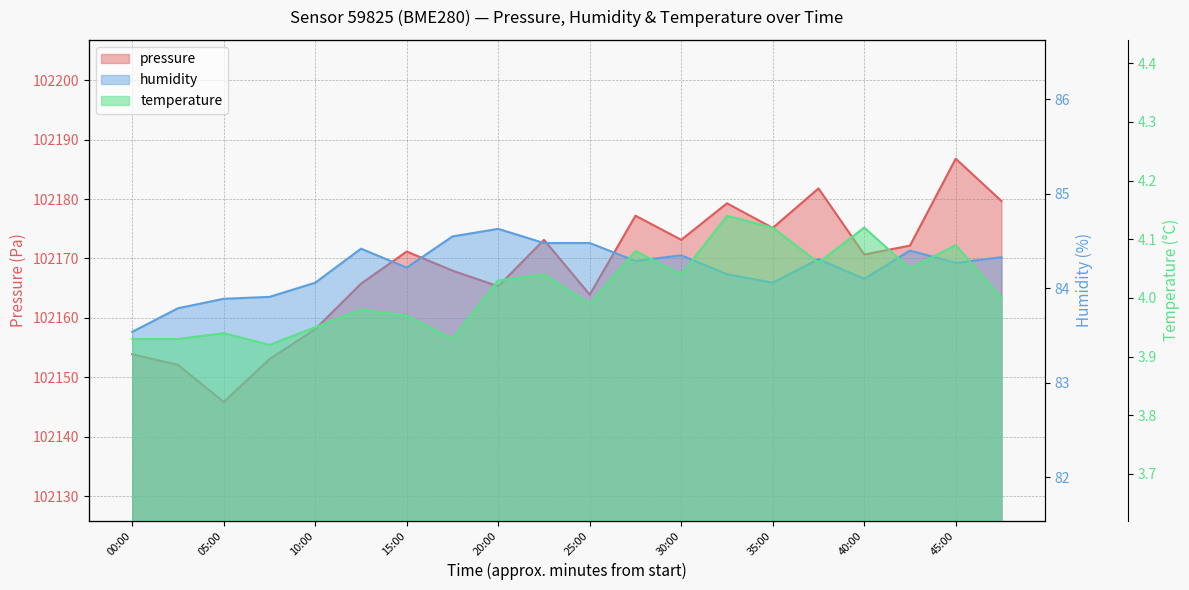

What is the minimum value shown in the chart?

3.9